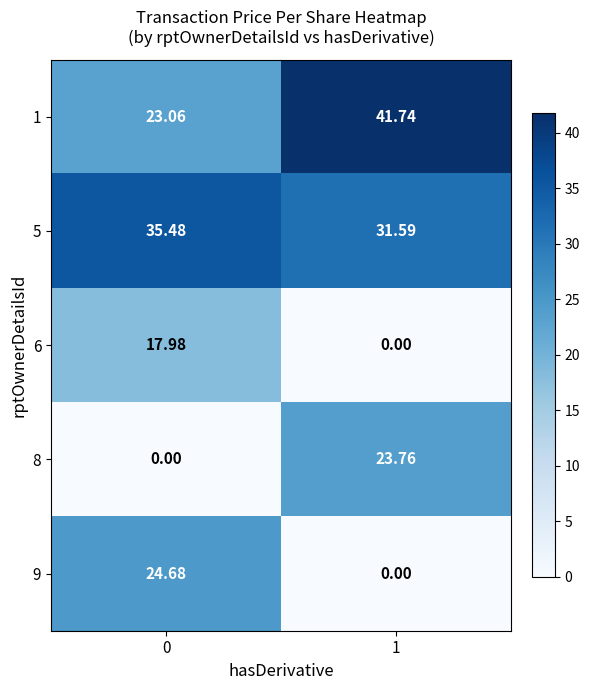

Is the value of 1 at 0 greater than the value of 8 at 1?

No